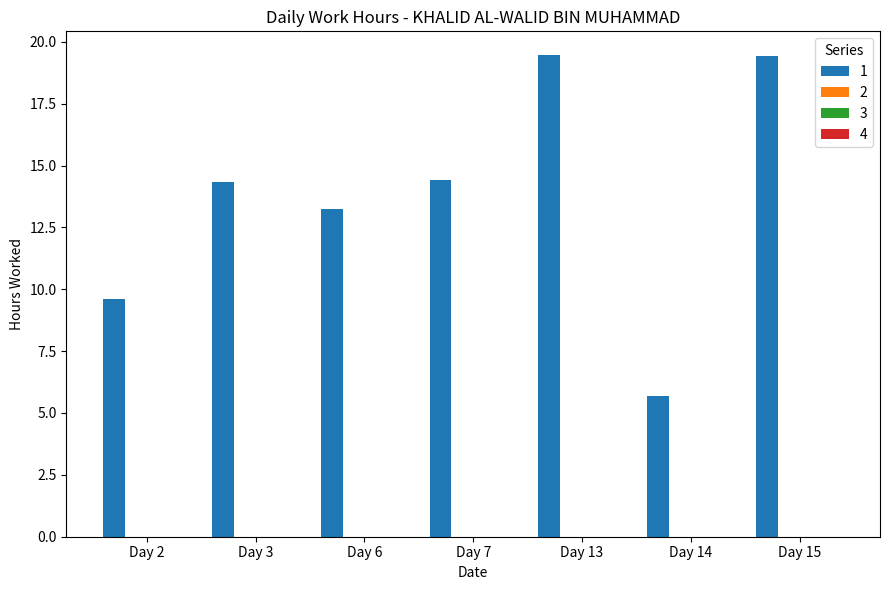

Are the bars horizontal?

No